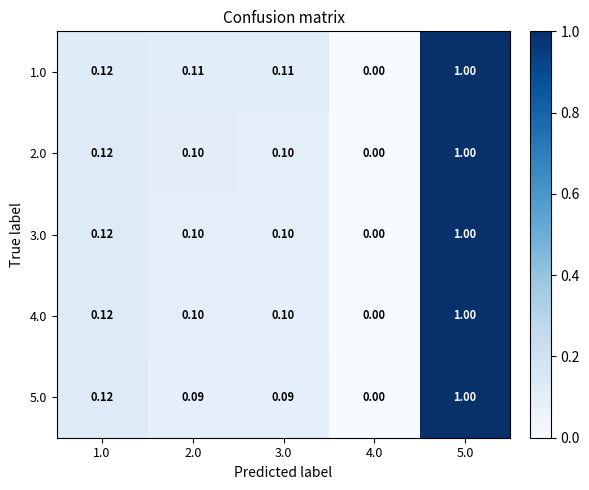

How many data points in 4.0 are above 0?

4